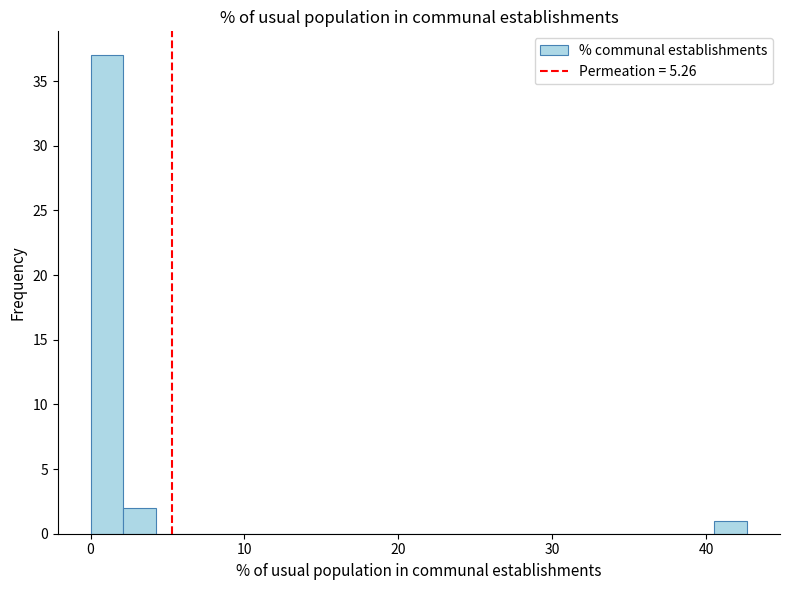

Read against the x-axis, roughly where is the centre of the tallest bar?

1